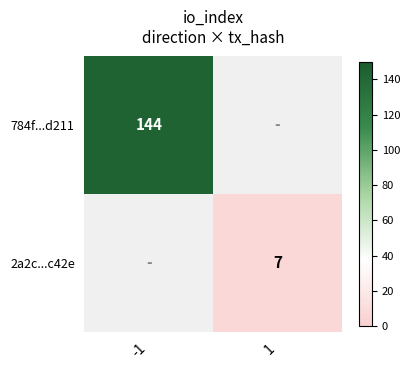

Is it true that 784f...d211 equals 213 at -1?

False